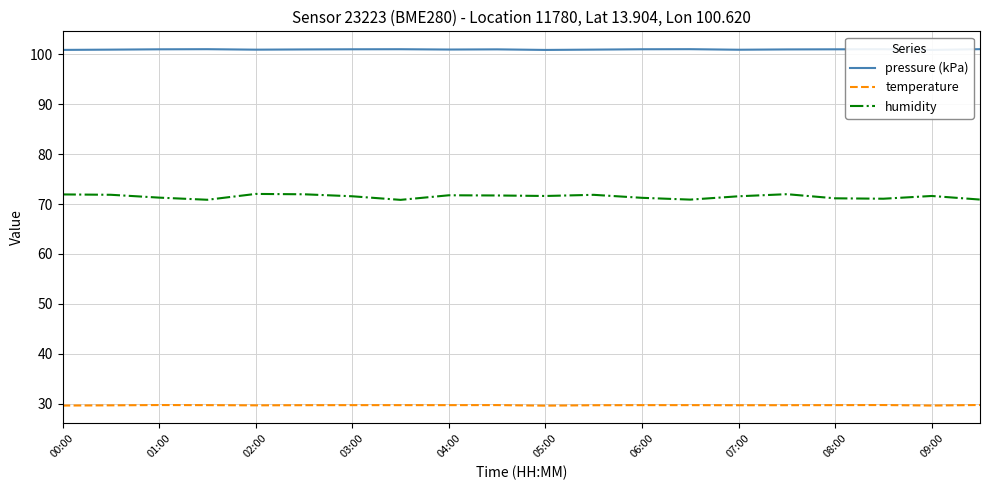

What is the lowest value of the humidity series?

70.8